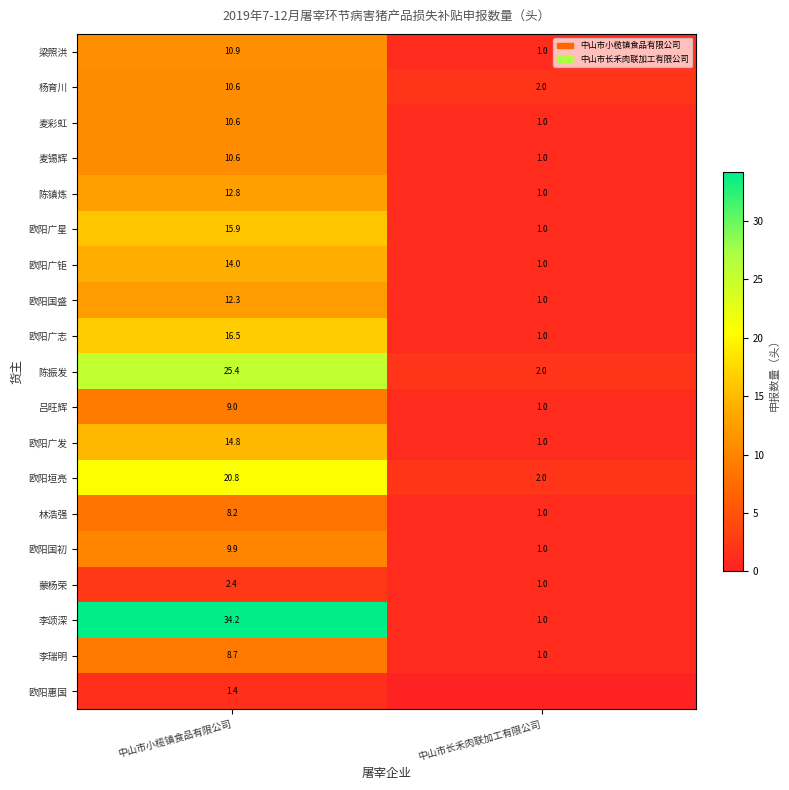

What is the average value of the 蒙杨荣 series?

1.7